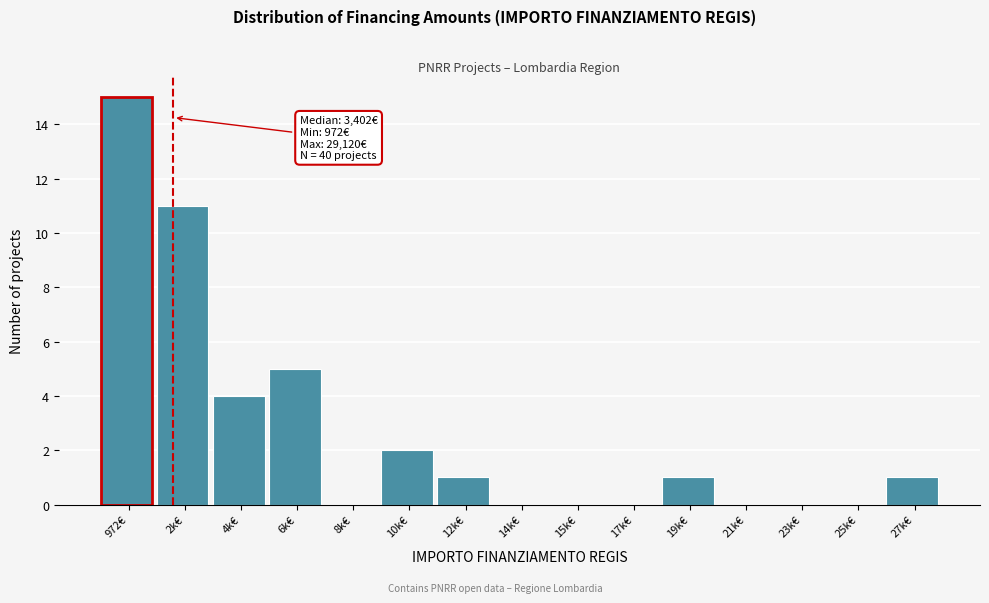

Reading right to left, transcribe all the data shown in this chart.

27k€=1	25k€=0	23k€=0	21k€=0	19k€=1	17k€=0	15k€=0	14k€=0	12k€=1	10k€=2	8k€=0	6k€=5	4k€=4	2k€=11	972€=15